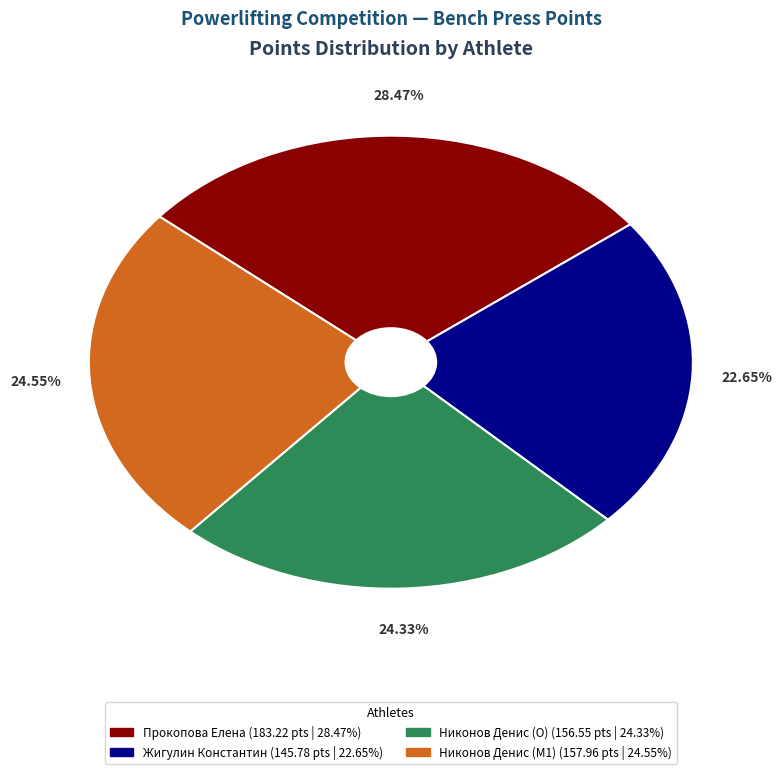

To the nearest percent, what percentage of the pie is Жигулин Константин?

23%